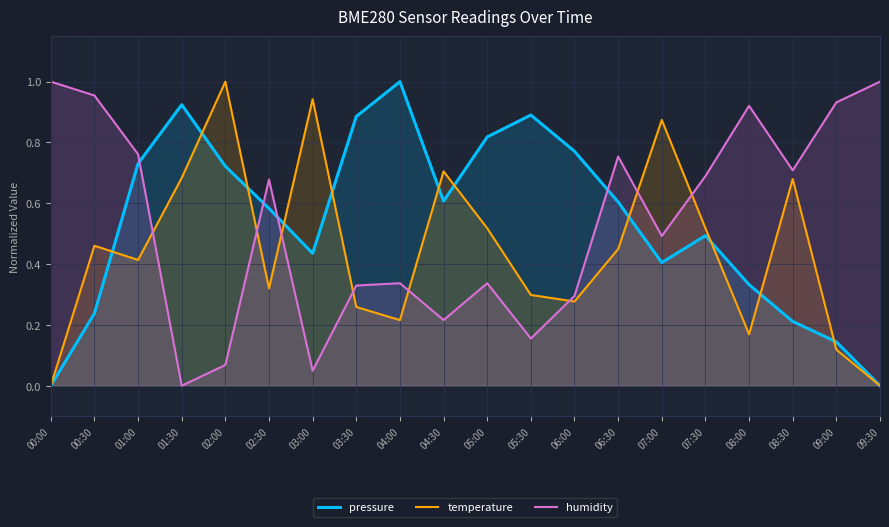

At which label does humidity reach its peak?

00:00